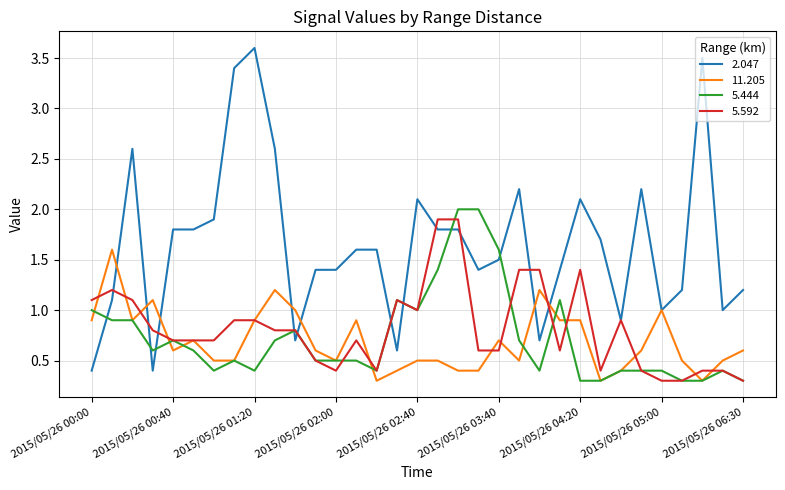

Which series has the largest total across all categories?

2.047